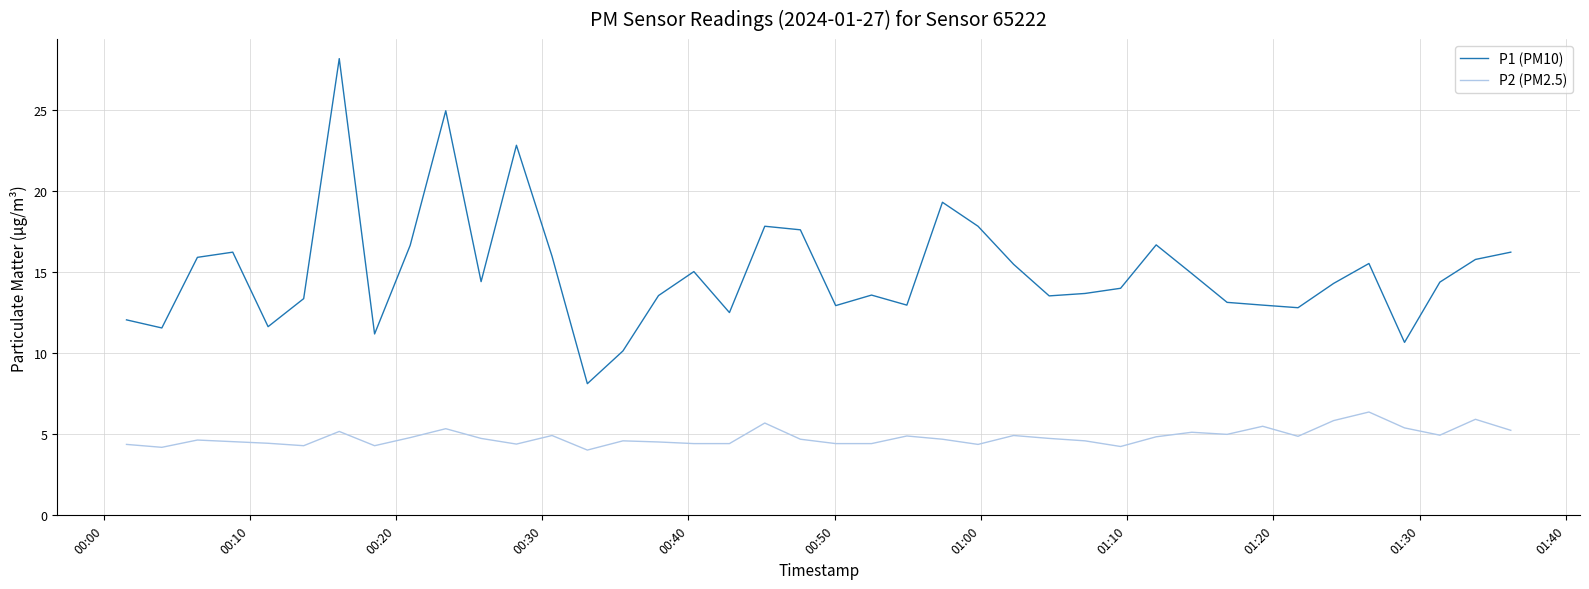

What are all the series names shown in the legend?

P1 (PM10), P2 (PM2.5)